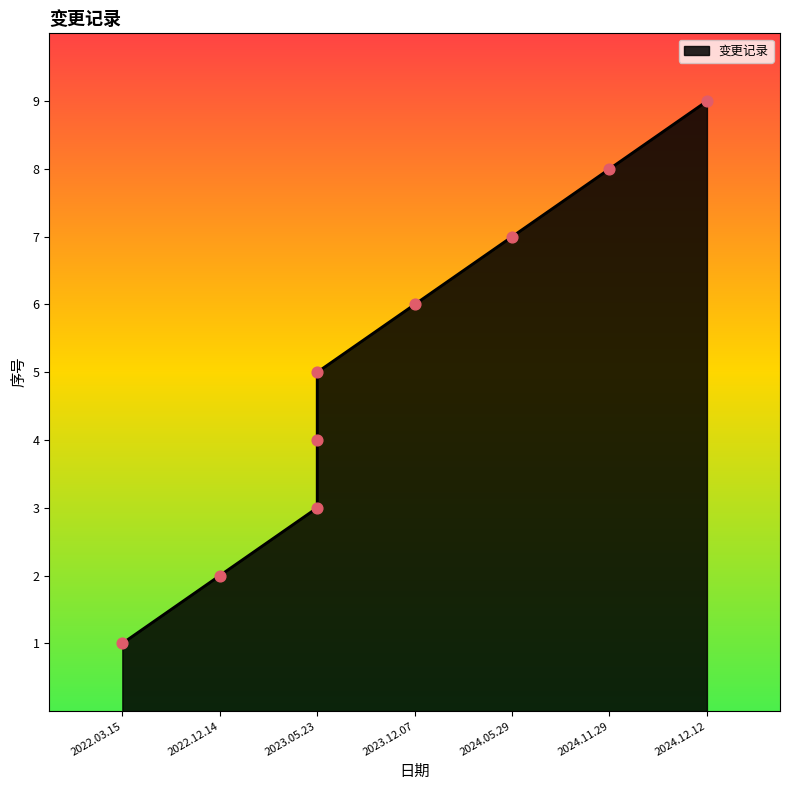

What is the change in value from 2023.05.23 to 2024.05.29?

+3